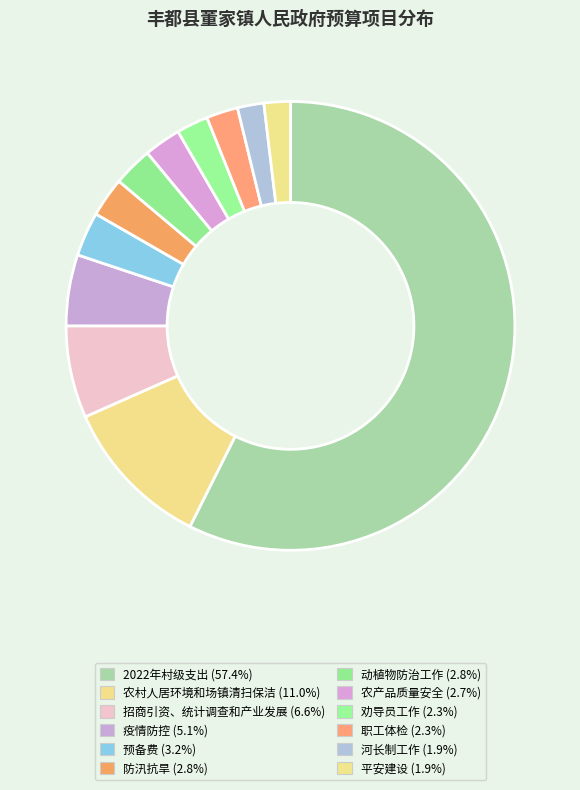

How many segments does this pie chart have?

12